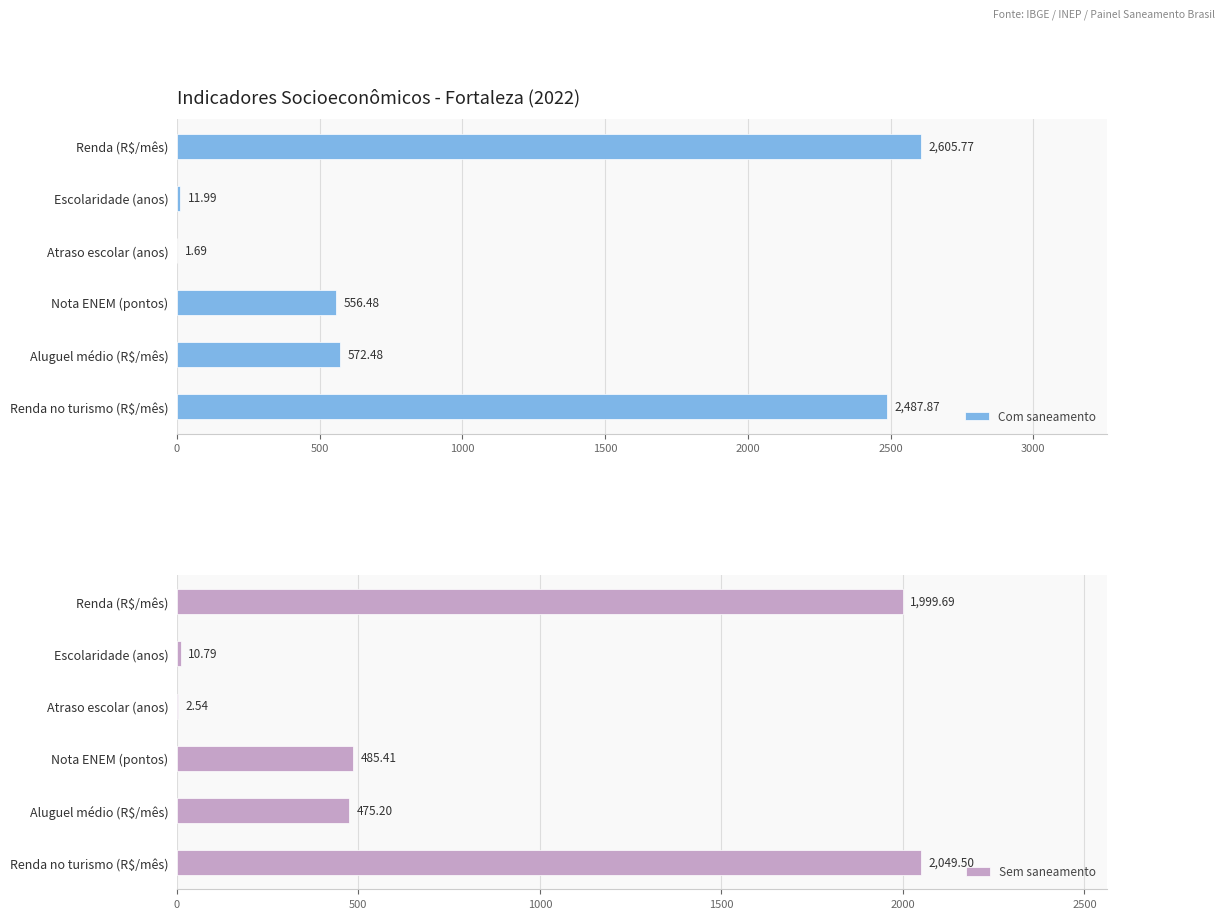

At which label is Com saneamento closest to 1303?

Aluguel médio (R$/mês)